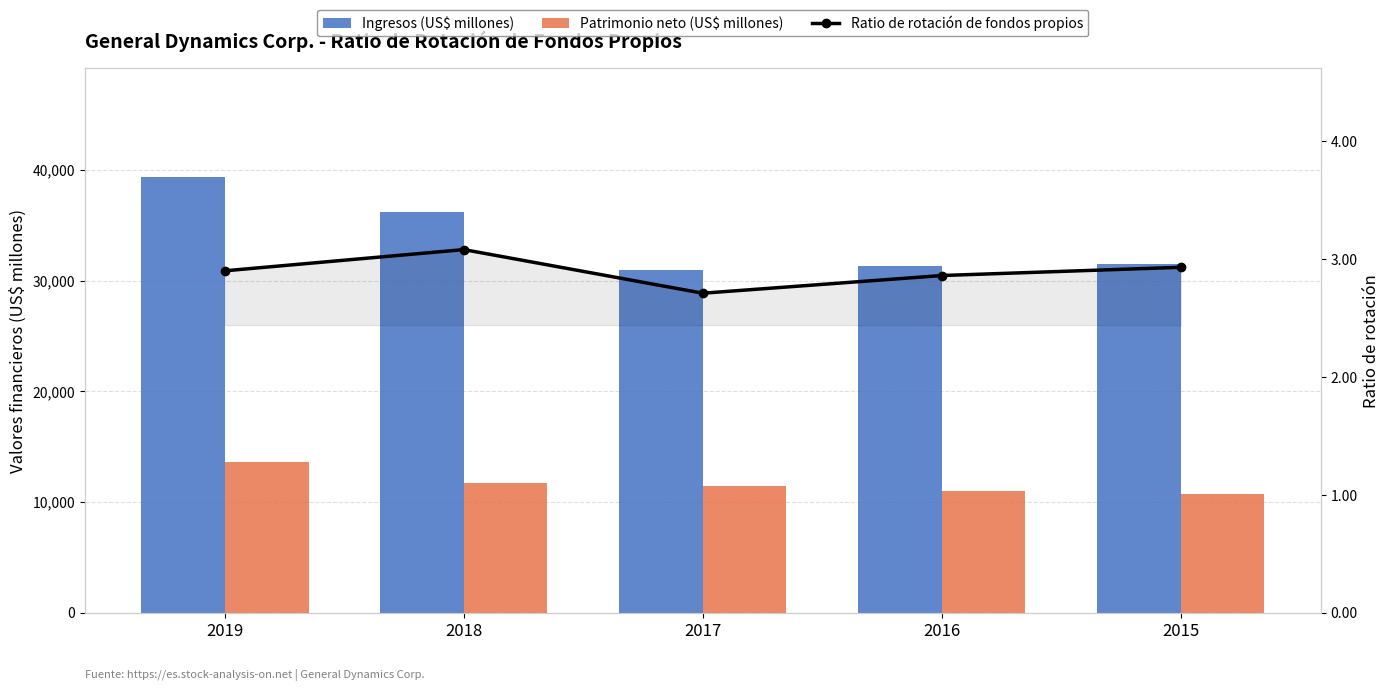

How many groups of bars are there?

5